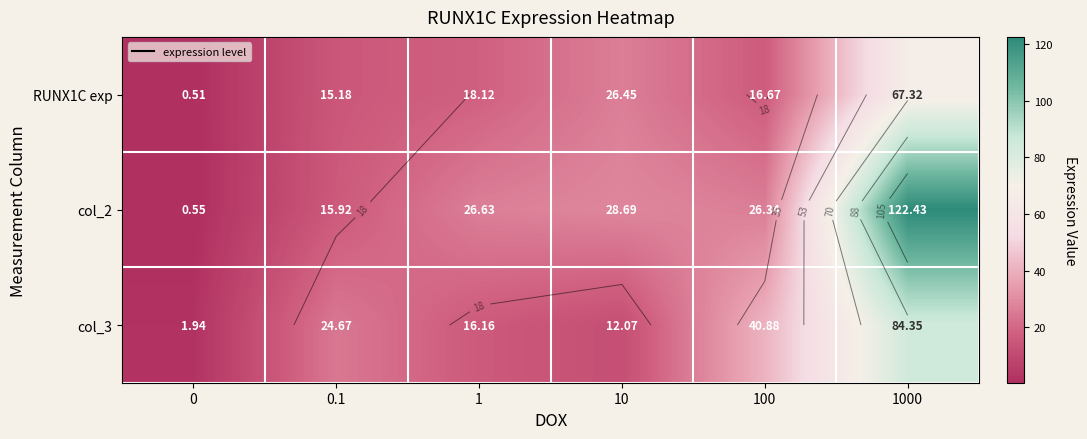

What is the maximum value for col_2?

122.4